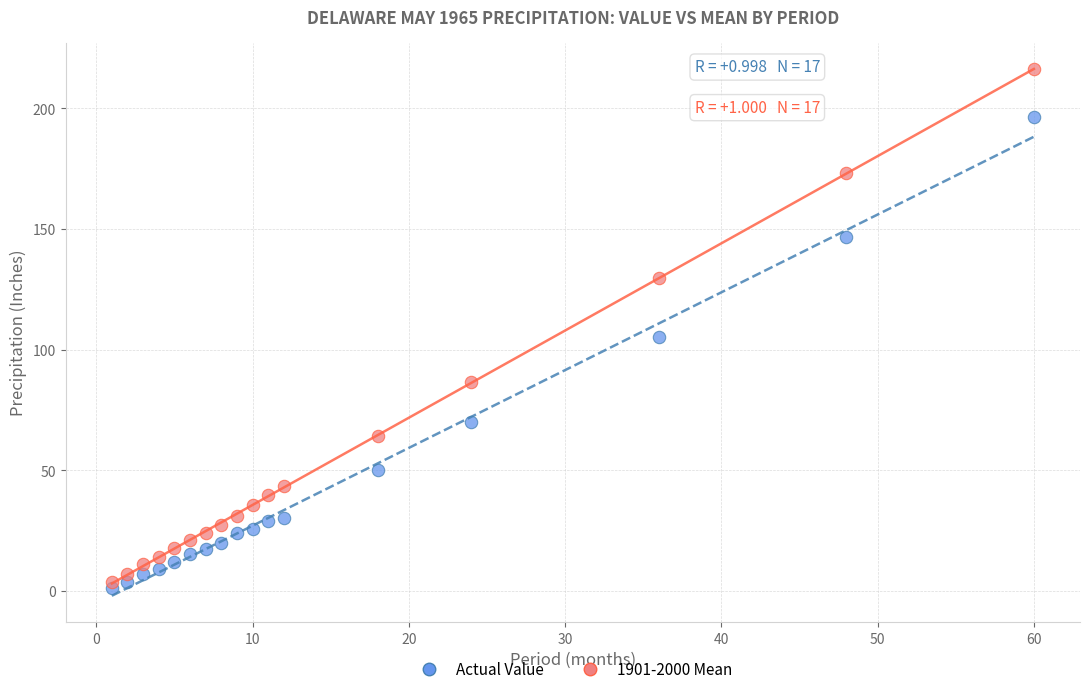

Across all series, what Y value is closest to 108?

105.4